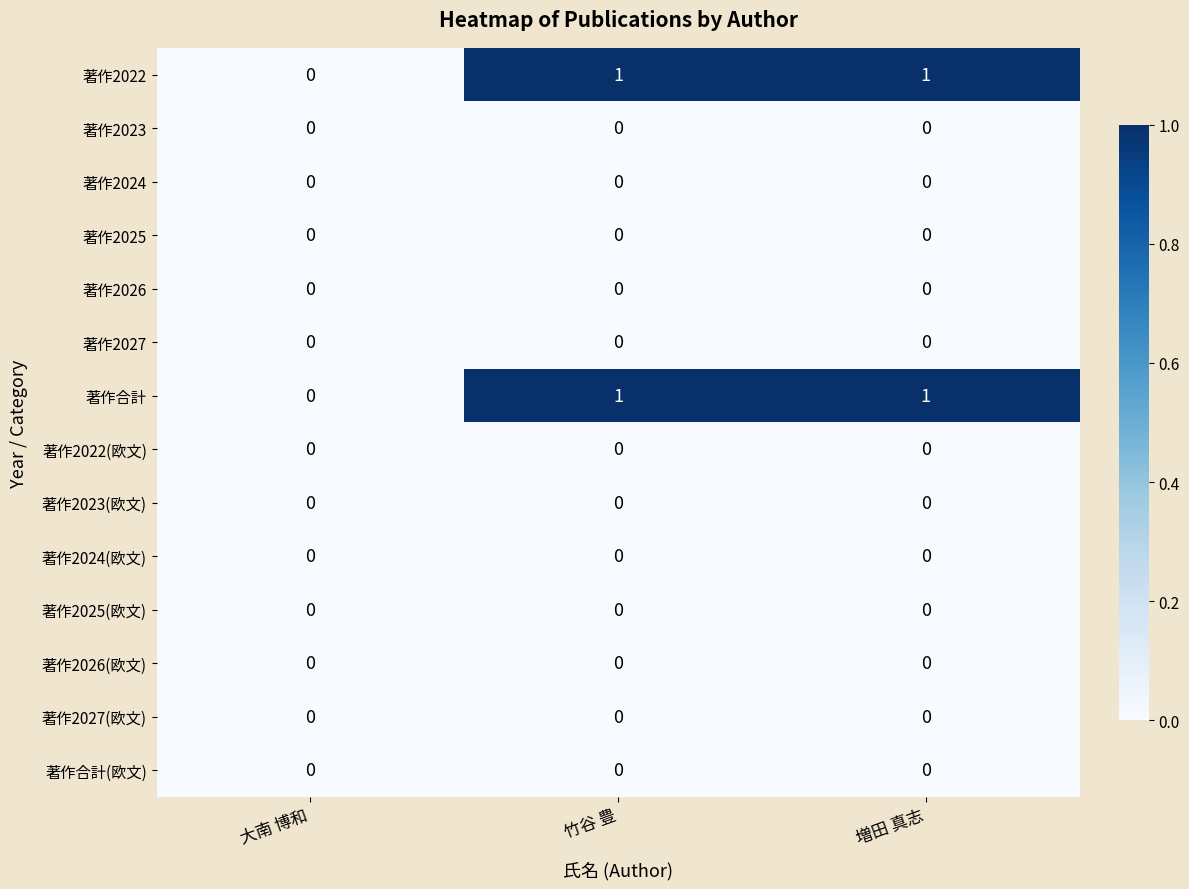

Is the value of 著作2024(欧文) at 竹谷 豊 greater than the value of 著作2022 at 竹谷 豊?

No